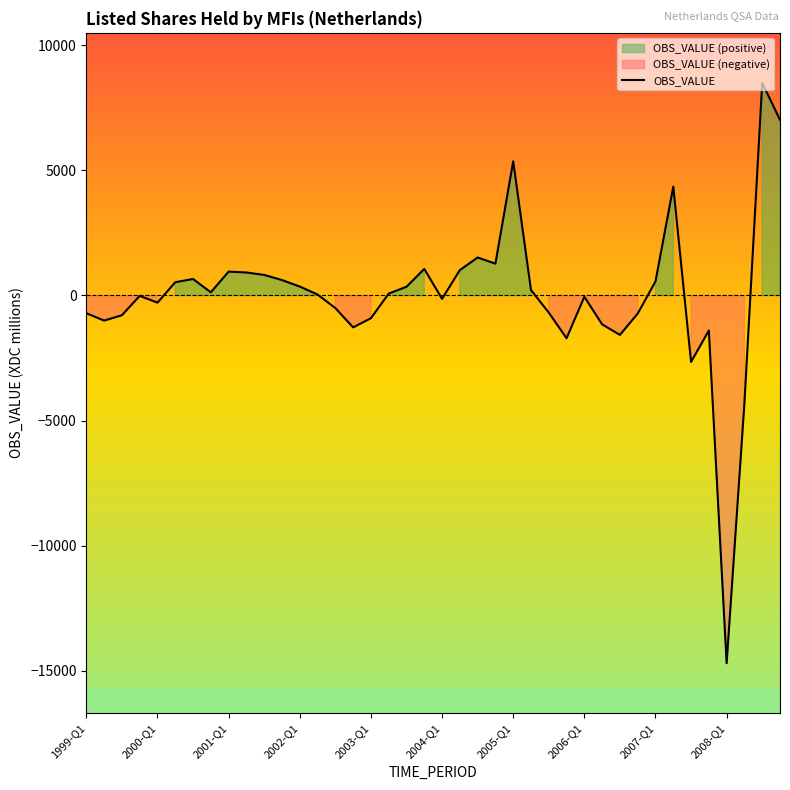

At which label is the value closest to -3100?

34